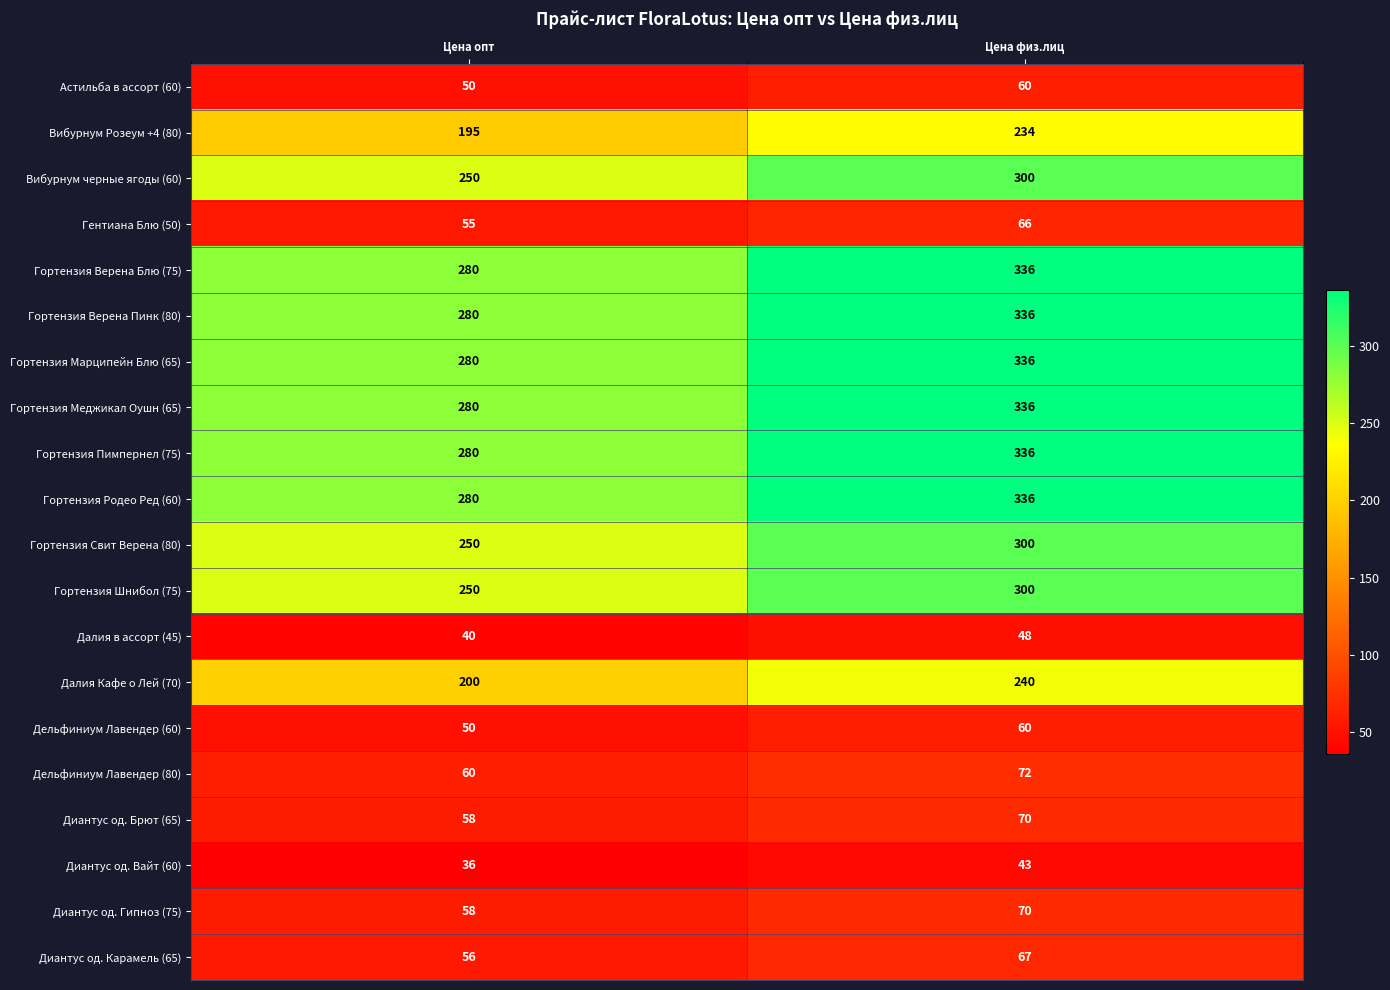

What is the difference between the Гортензия Верена Блю (75) values at Цена физ.лиц and Цена опт?

56